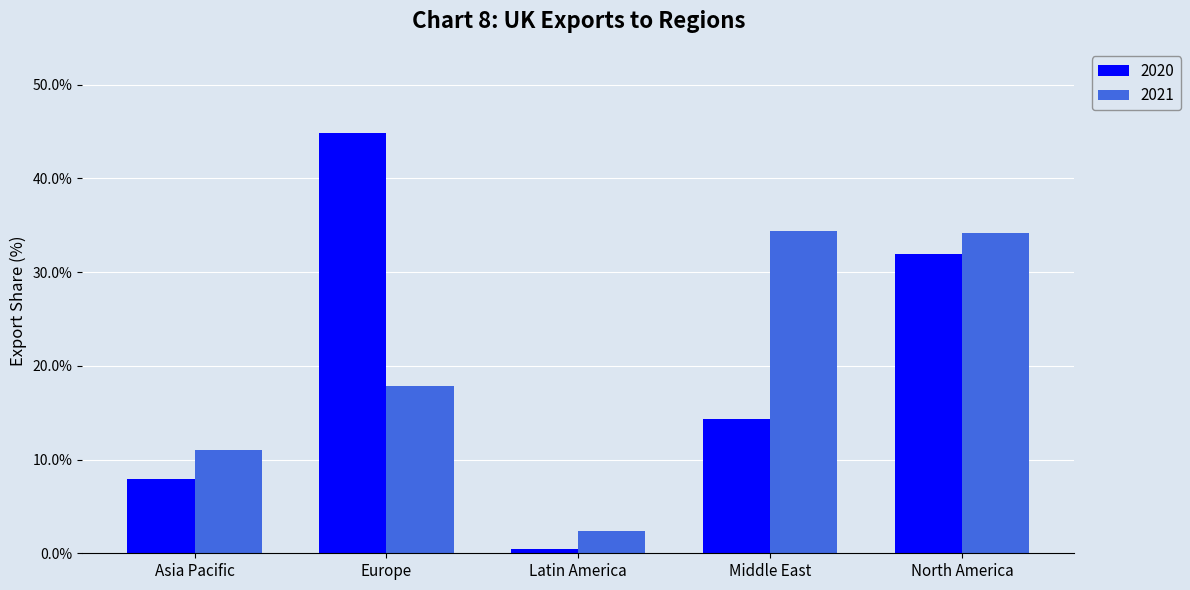

What is the sum of all 2020 values?

99.5